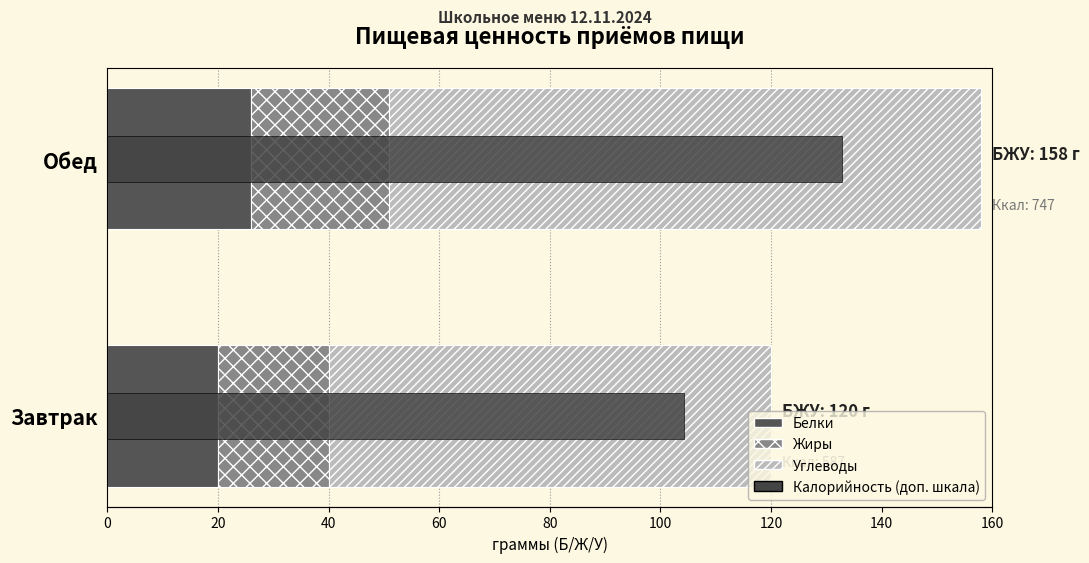

How many Углеводы values are between 80 and 107?

2